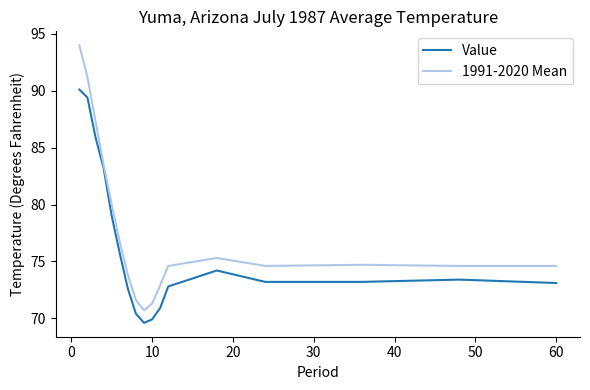

Rank the series by their average value, from lowest to highest.

Value, 1991-2020 Mean